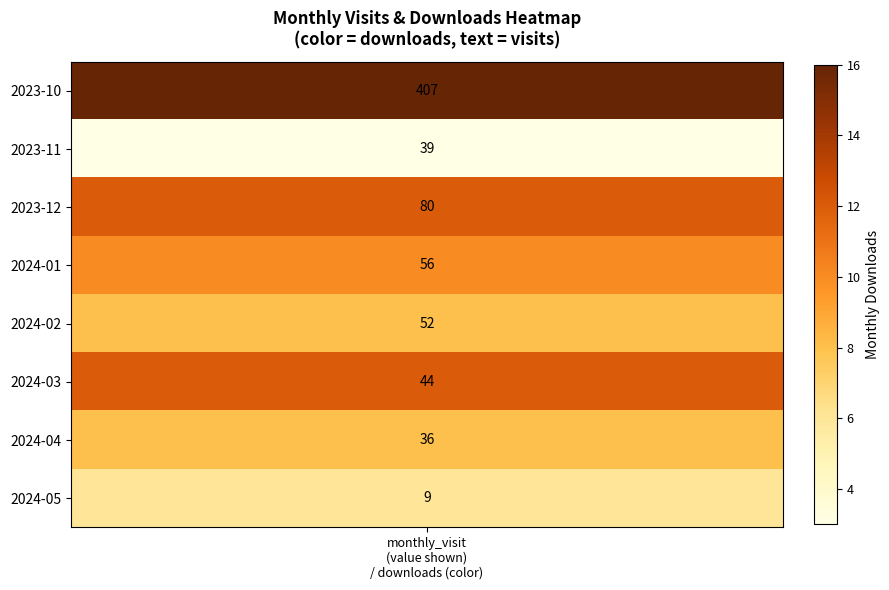

List the labels in order of value, smallest first.

2023-11, 2024-05, 2024-02, 2024-04, 2024-01, 2023-12, 2024-03, 2023-10